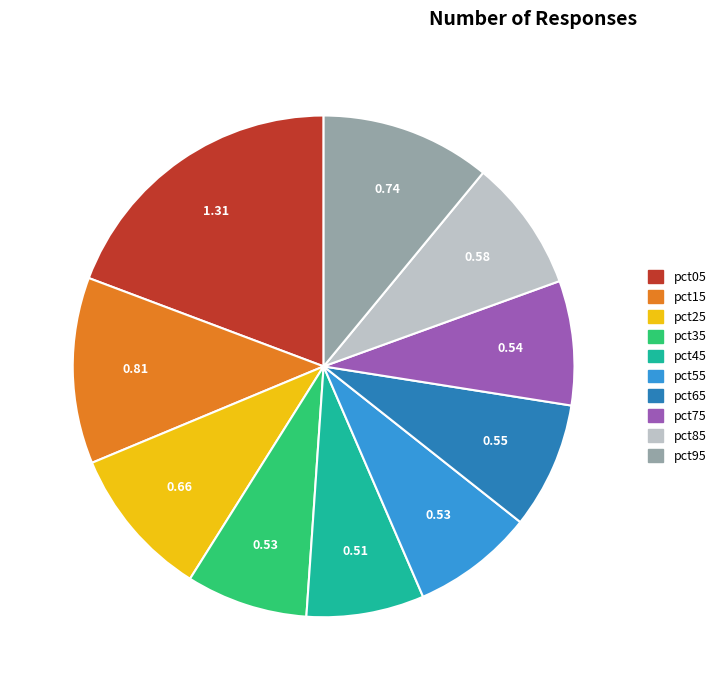

Count the number of slices in the pie.

10